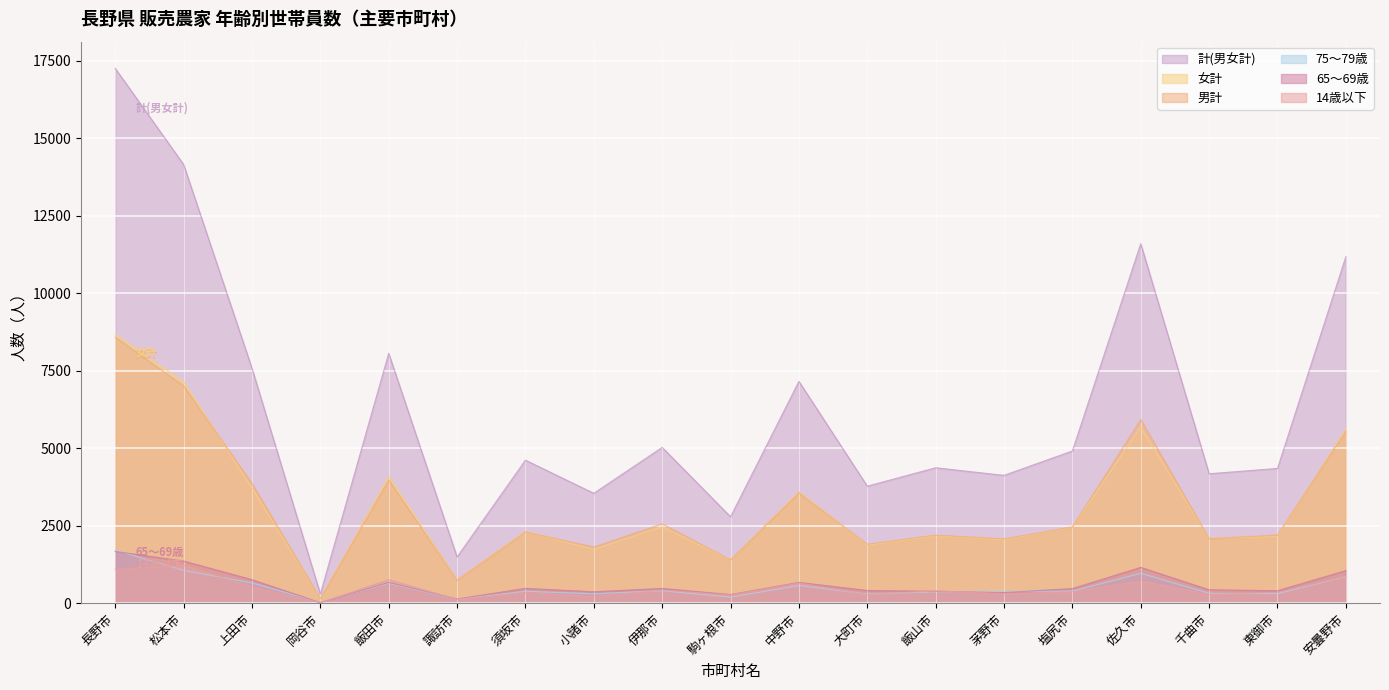

What is the value of the 計(男女計) point at the 15th from the left?

4909